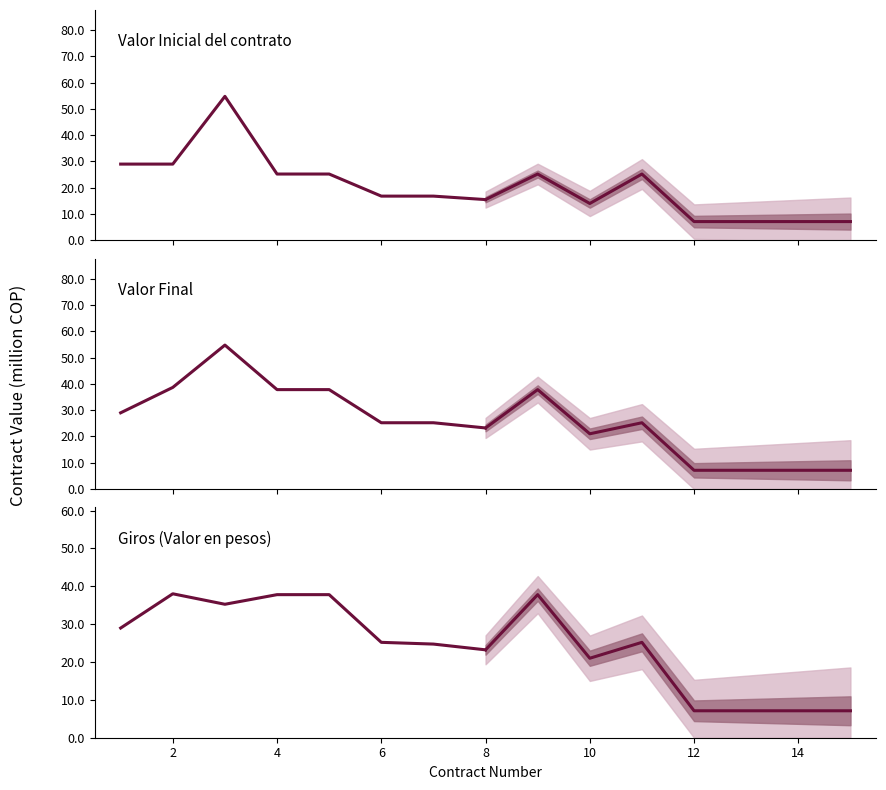

Reading right to left, list all the values displayed in this chart.

Valor Inicial del contrato: 15.5	16.8	16.8	25.2	25.2	54.7	29.0	29.0
Valor Final: 23.2	25.2	25.2	37.8	37.8	54.7	38.6	29.0
Giros (Valor en pesos): 23.2	24.7	25.2	37.8	37.8	35.3	38.0	29.0